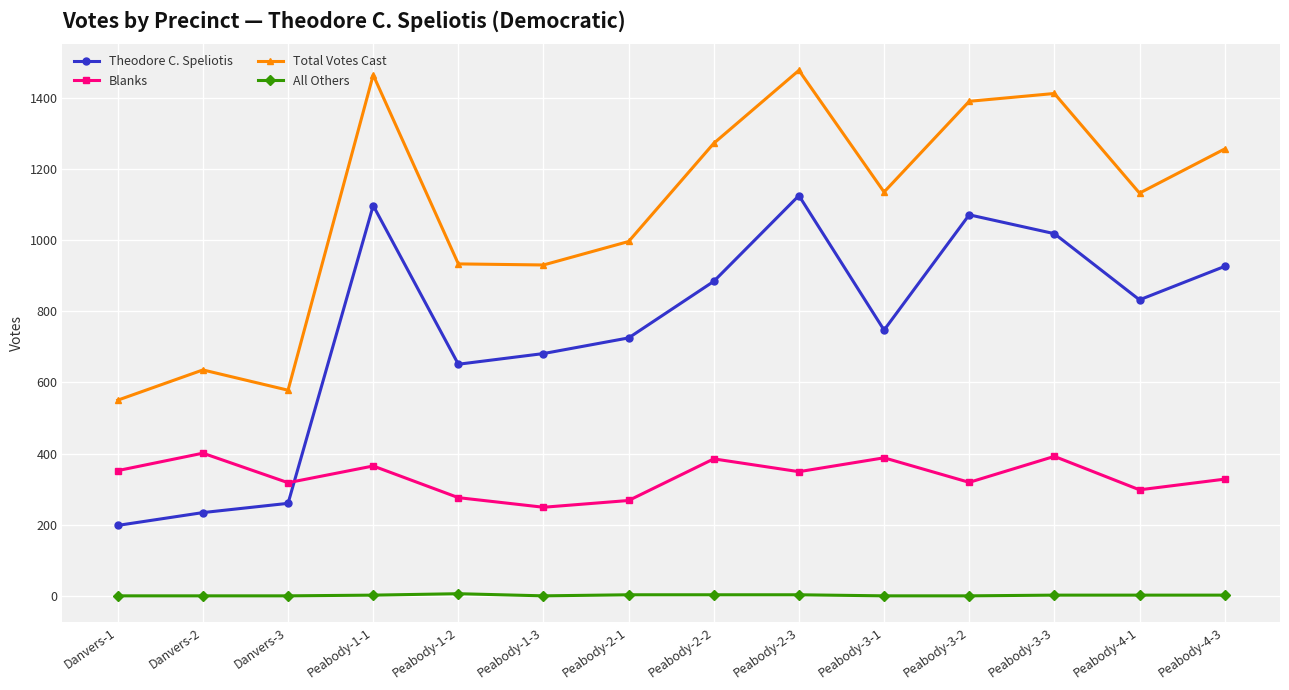

What is the value of the Total Votes Cast point at the 1st from the left?

550